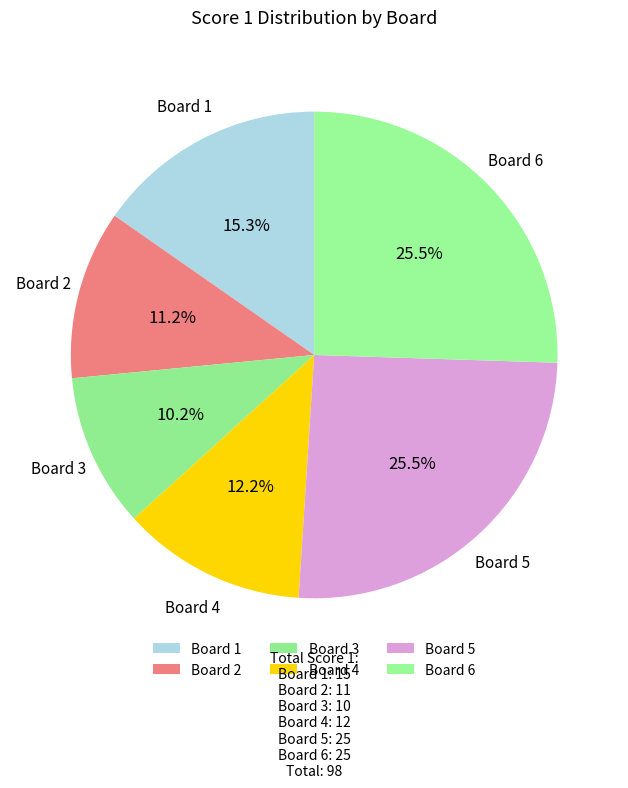

How many segments does this pie chart have?

6